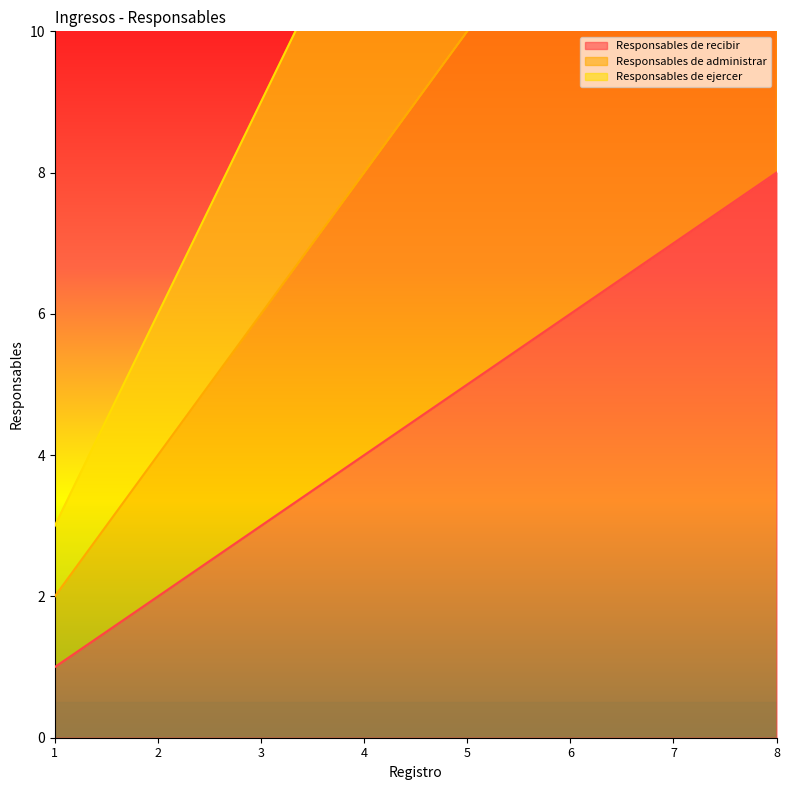

Reading left to right, extract all data points from this chart.

Responsables de recibir: 1	2	3	4	5	6	7	8
Responsables de administrar: 2	4	6	8	10	12	14	16
Responsables de ejercer: 3	6	9	12	15	18	21	24